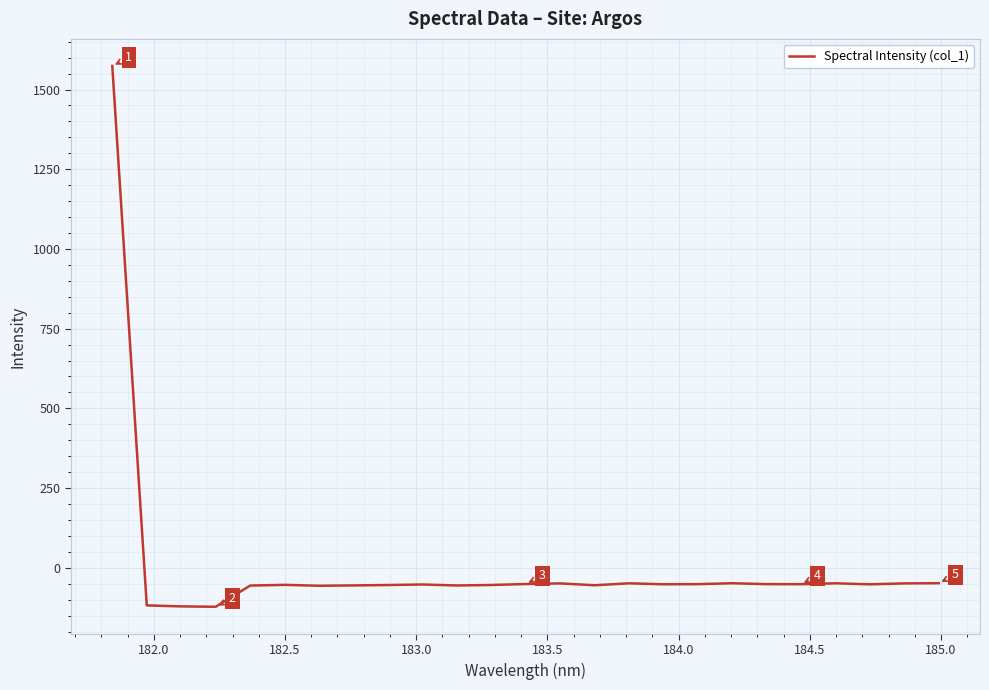

What is the difference between the maximum and minimum values?

1696.4